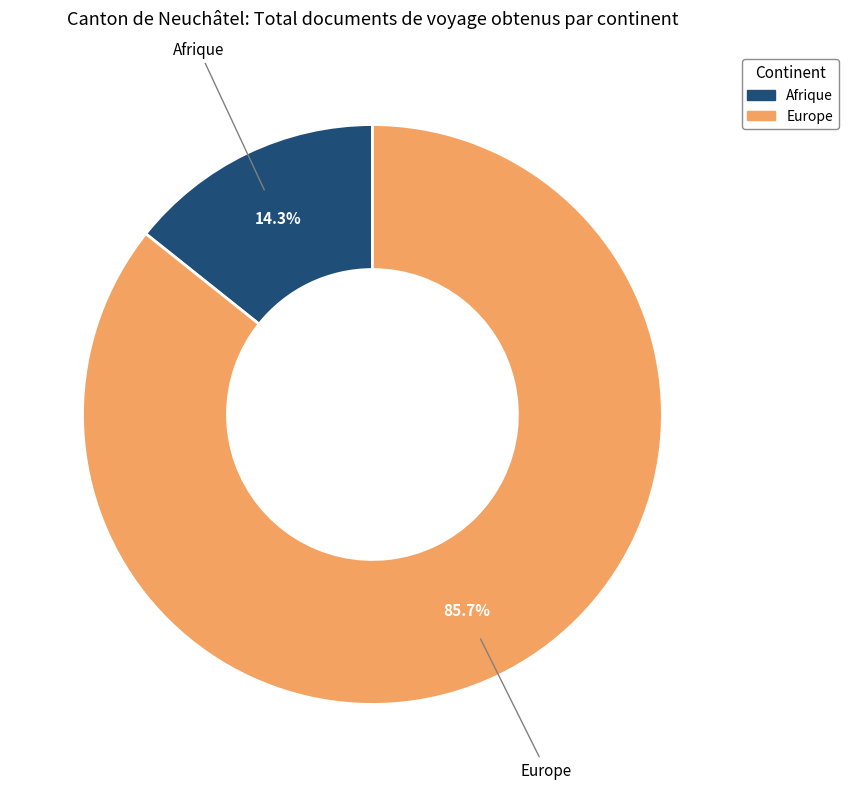

Is there a majority slice in this chart?

Yes